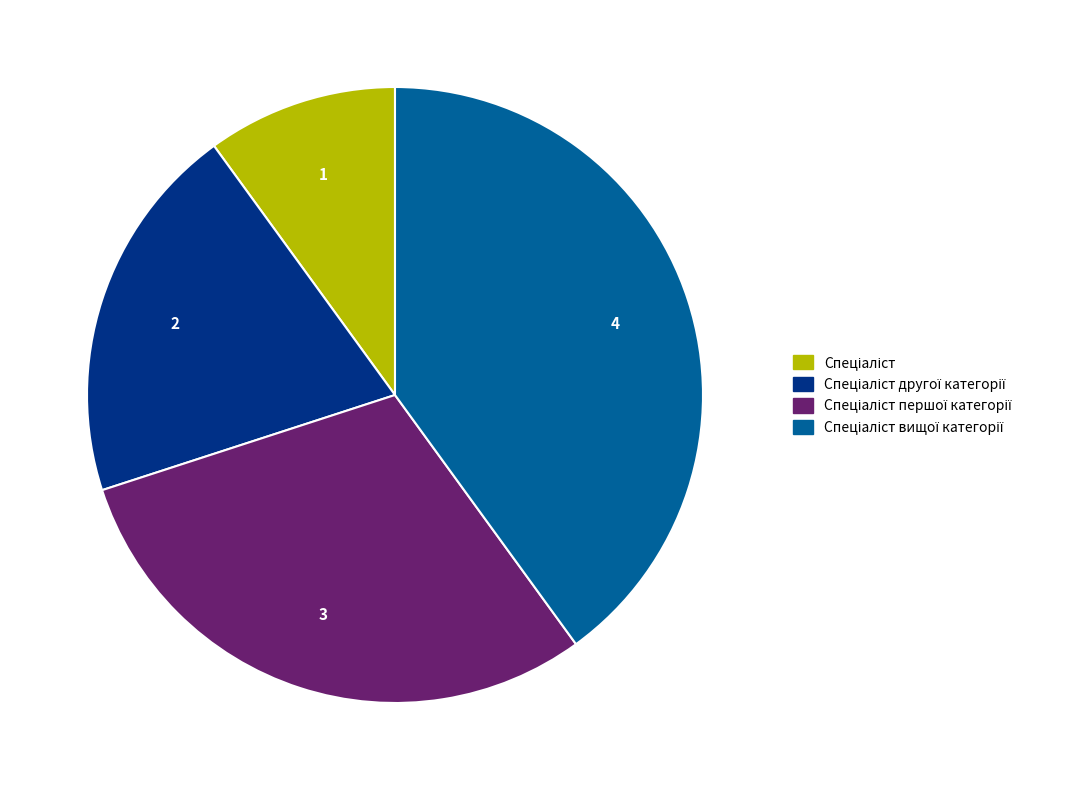

Is there any slice that represents more than half of the pie?

No